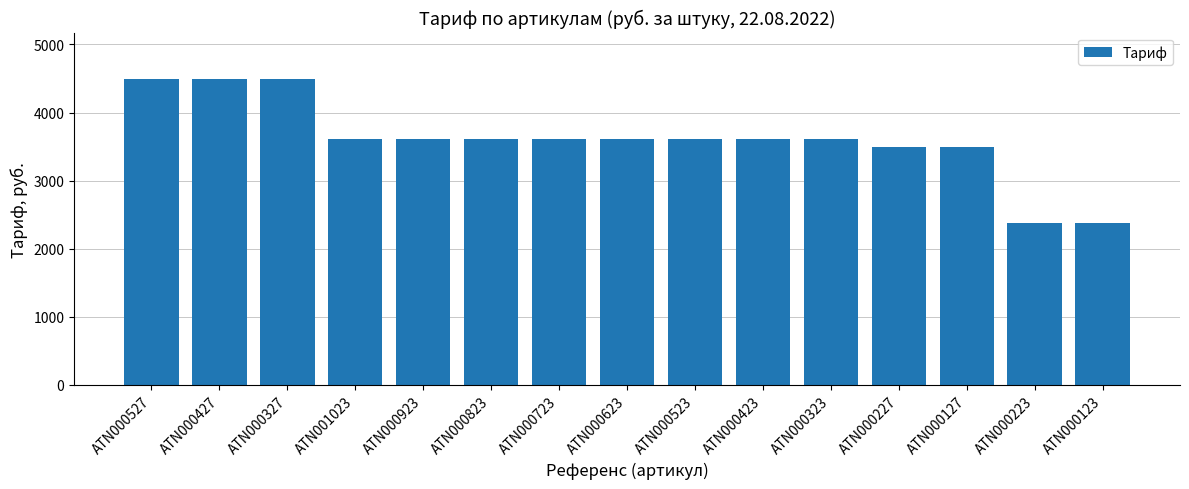

What is the greatest value displayed?

4500